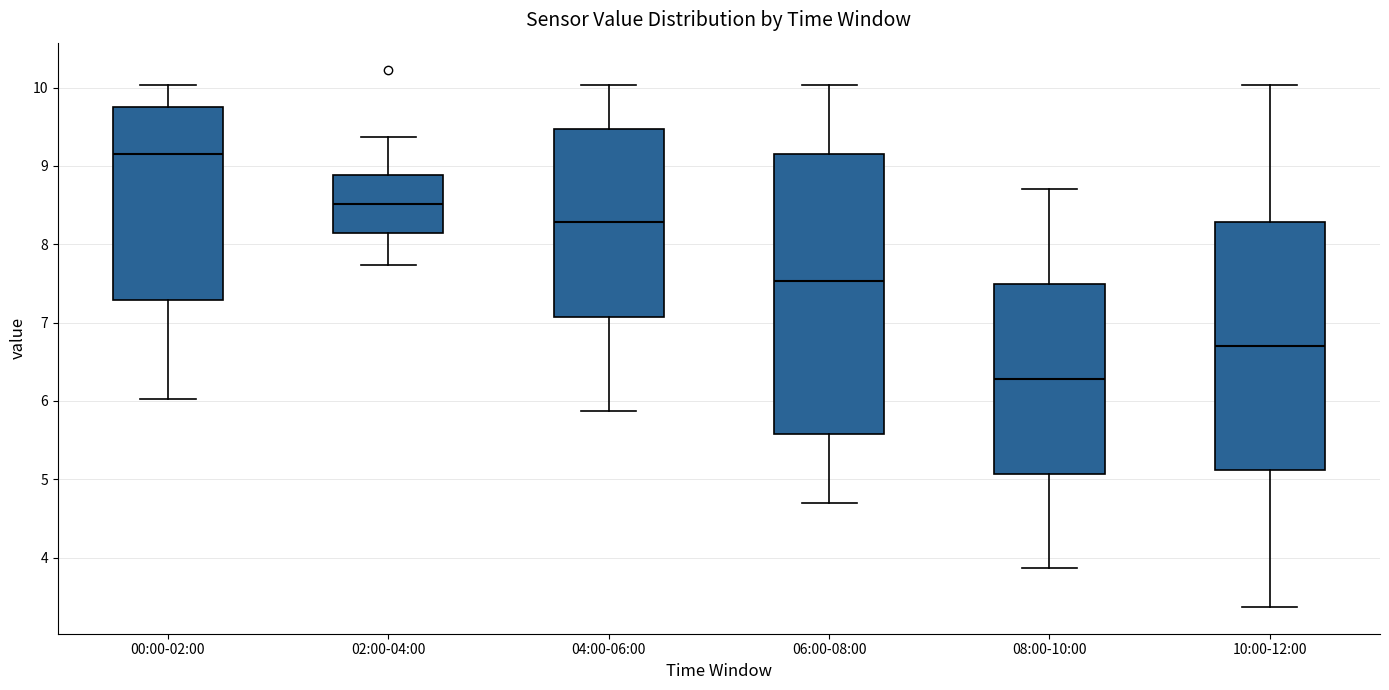

Where does the upper whisker of the box for 06:00-08:00 end on the y-axis? The values are not printed on the chart, so give them approximately, as read against the axis.

10.0